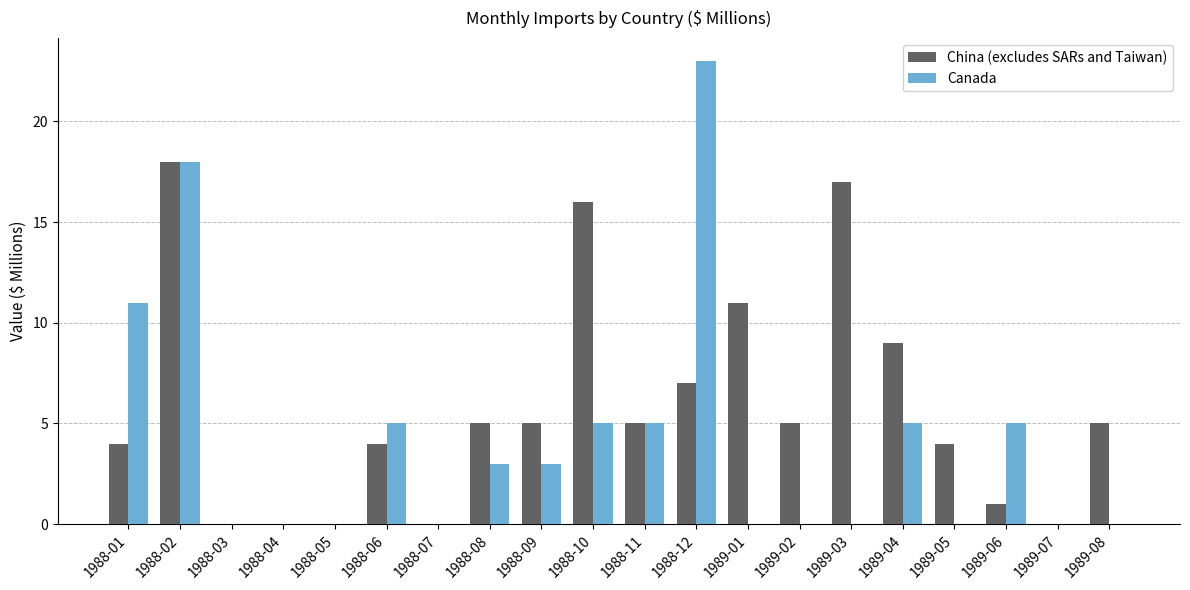

Is it true that China (excludes SARs and Taiwan) equals 4 at 1989-03?

False